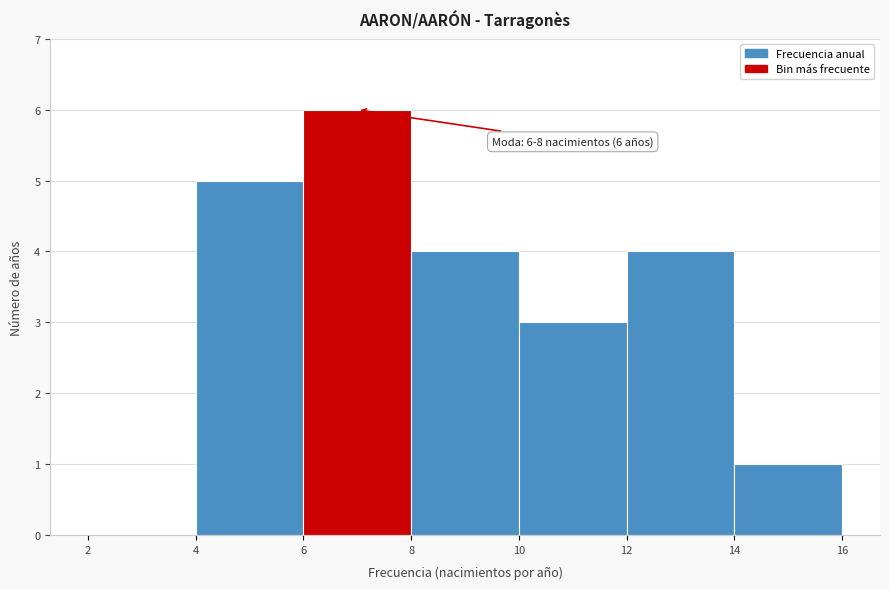

Which range on the x-axis has the tallest bar?

6 to 8